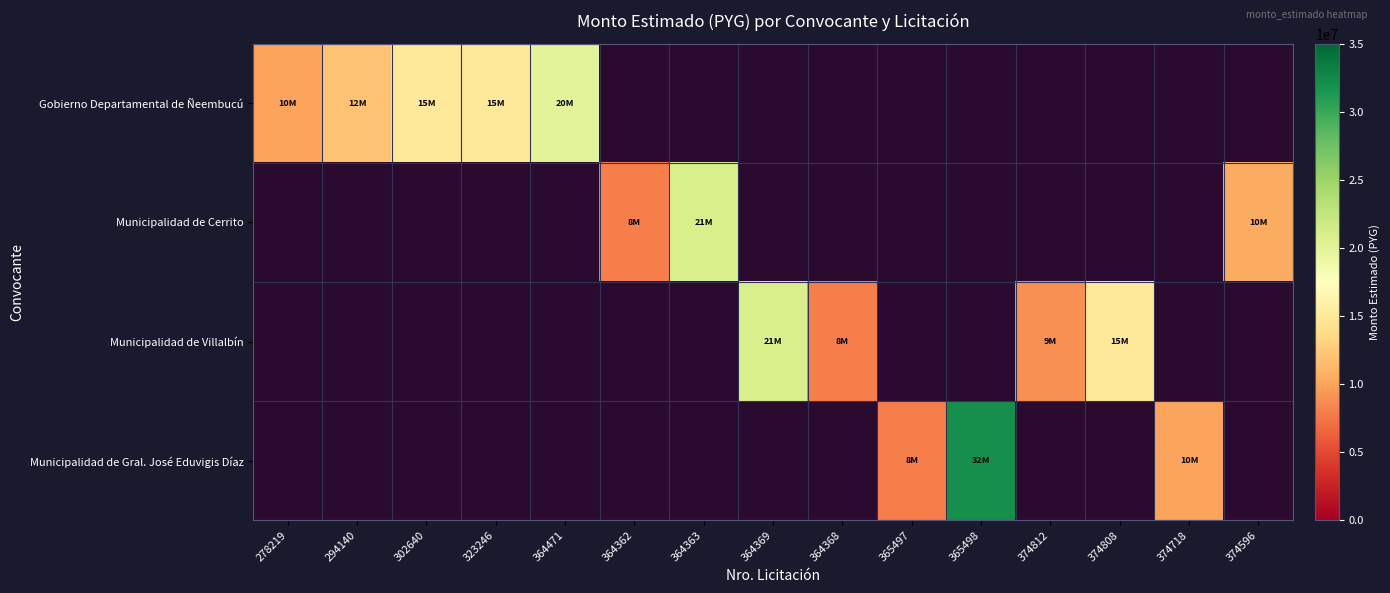

How many categories are shown in the chart?

15